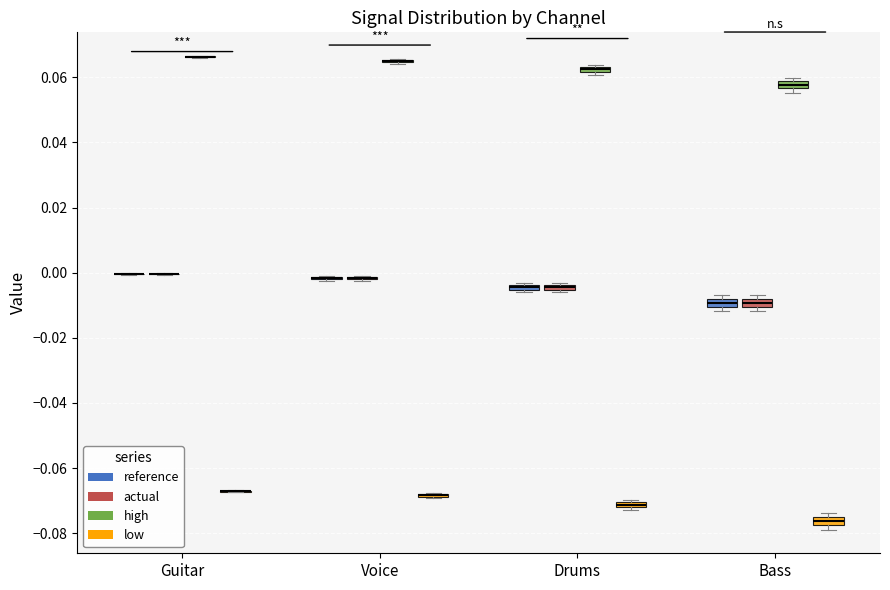

Where is the lower edge of the box for Bass (actual) on the y-axis? The values are not printed on the chart, so give them approximately, as read against the axis.

-0.010